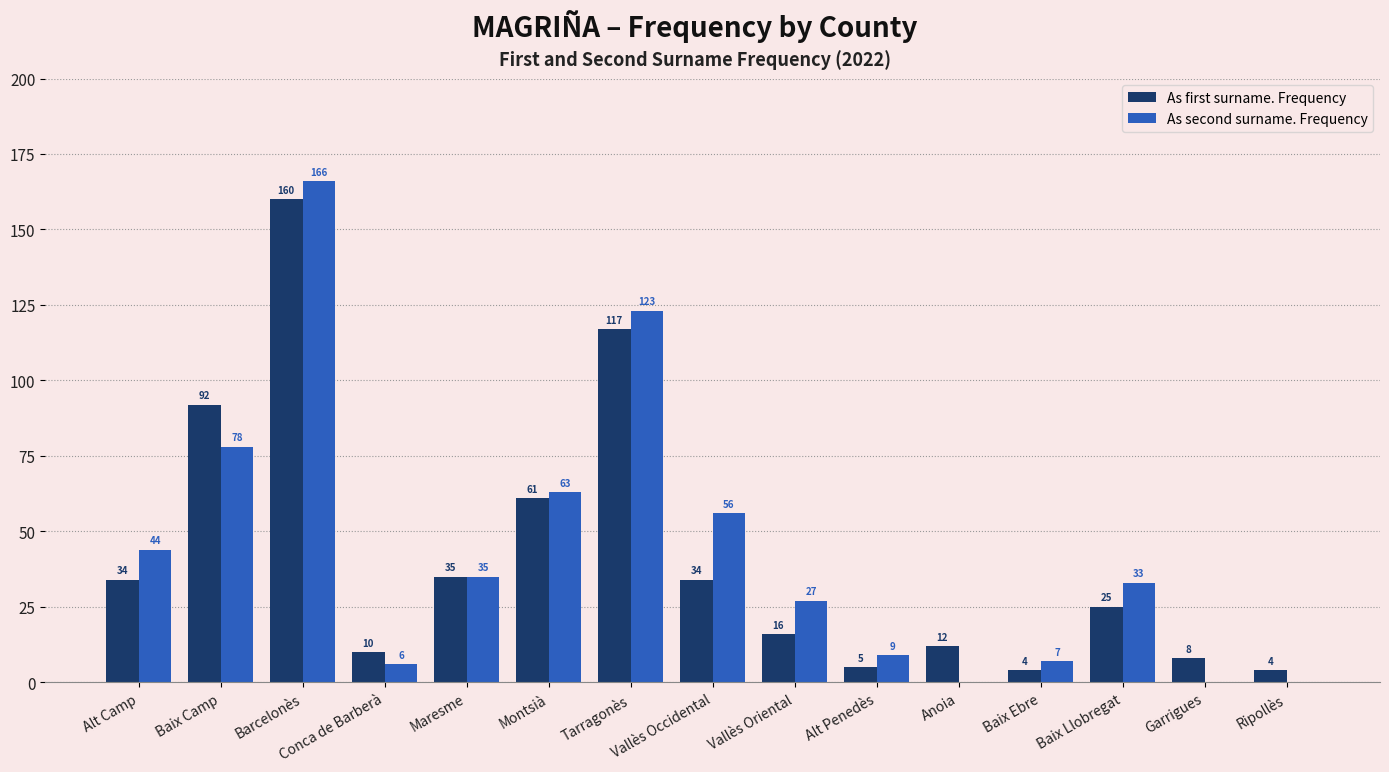

What is the average value of the As first surname. Frequency series?

41